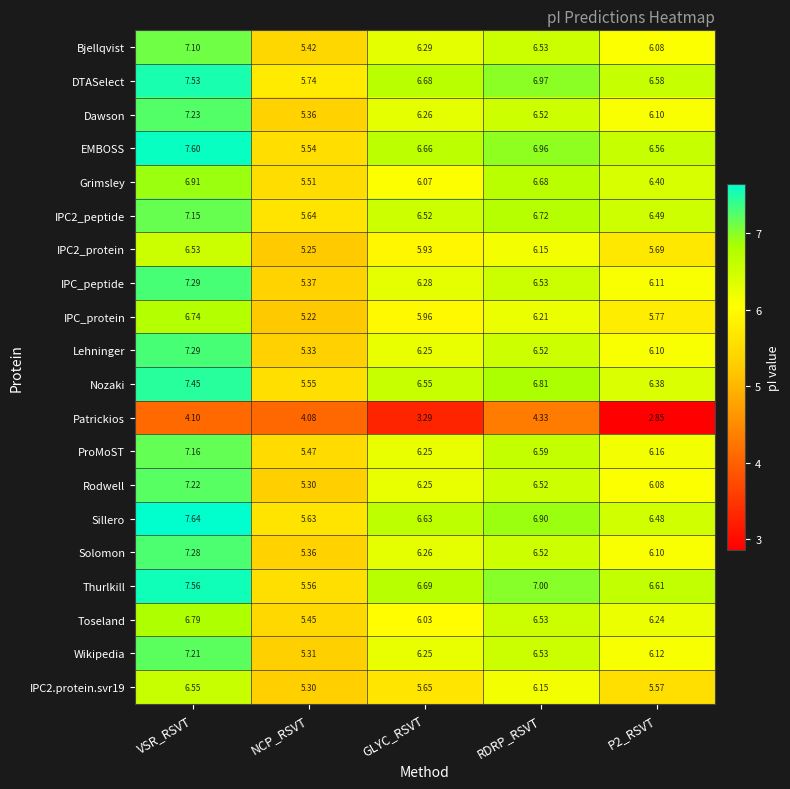

How many categories are shown in the chart?

5